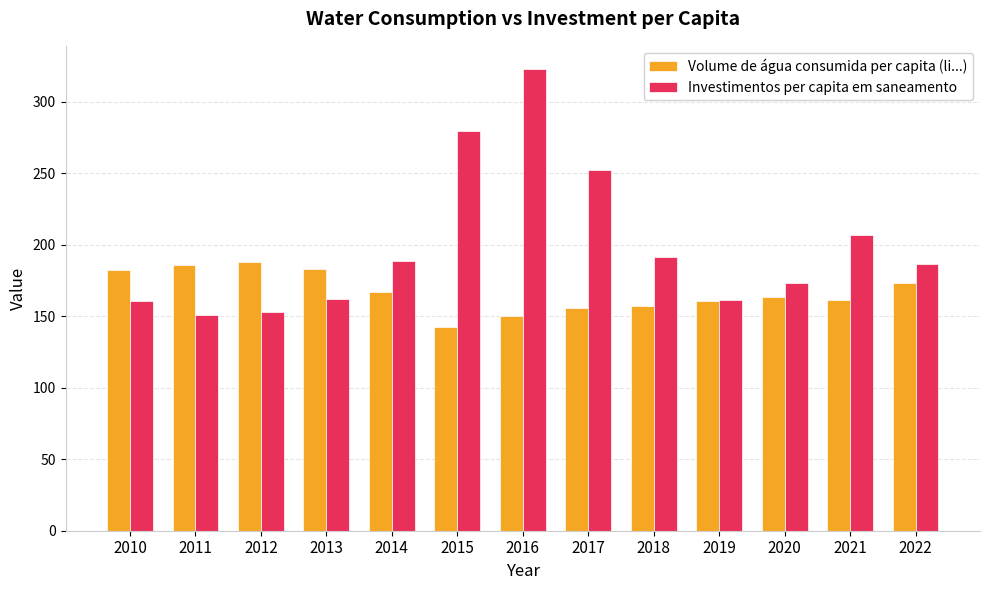

How many values in the Investimentos per capita em saneamento series exceed 186?

7